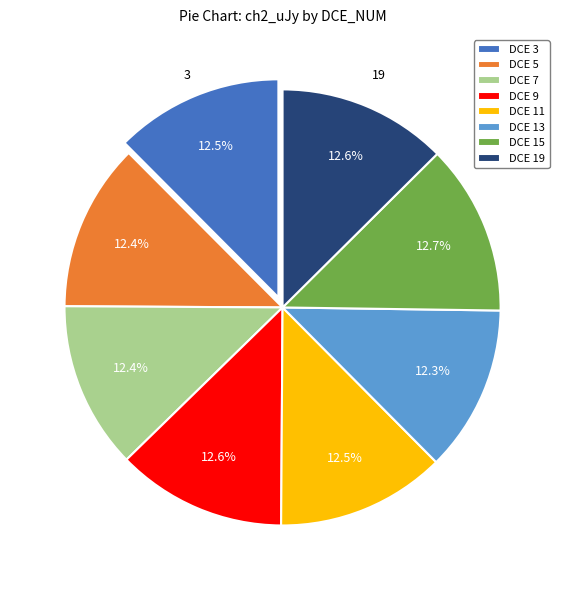

How many segments does this pie chart have?

8